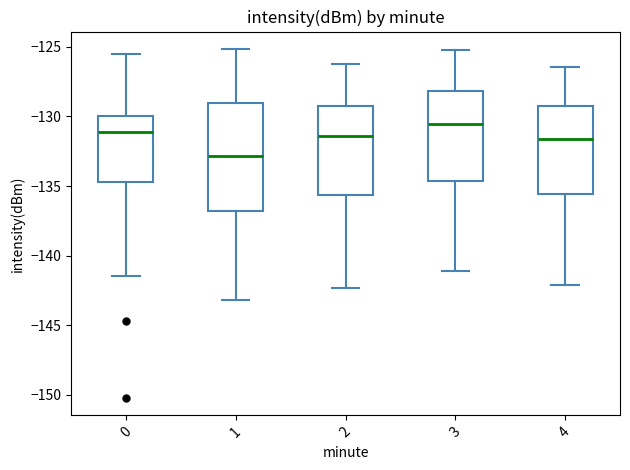

Comparing the boxes themselves (not the whiskers), which one is the tallest?

1